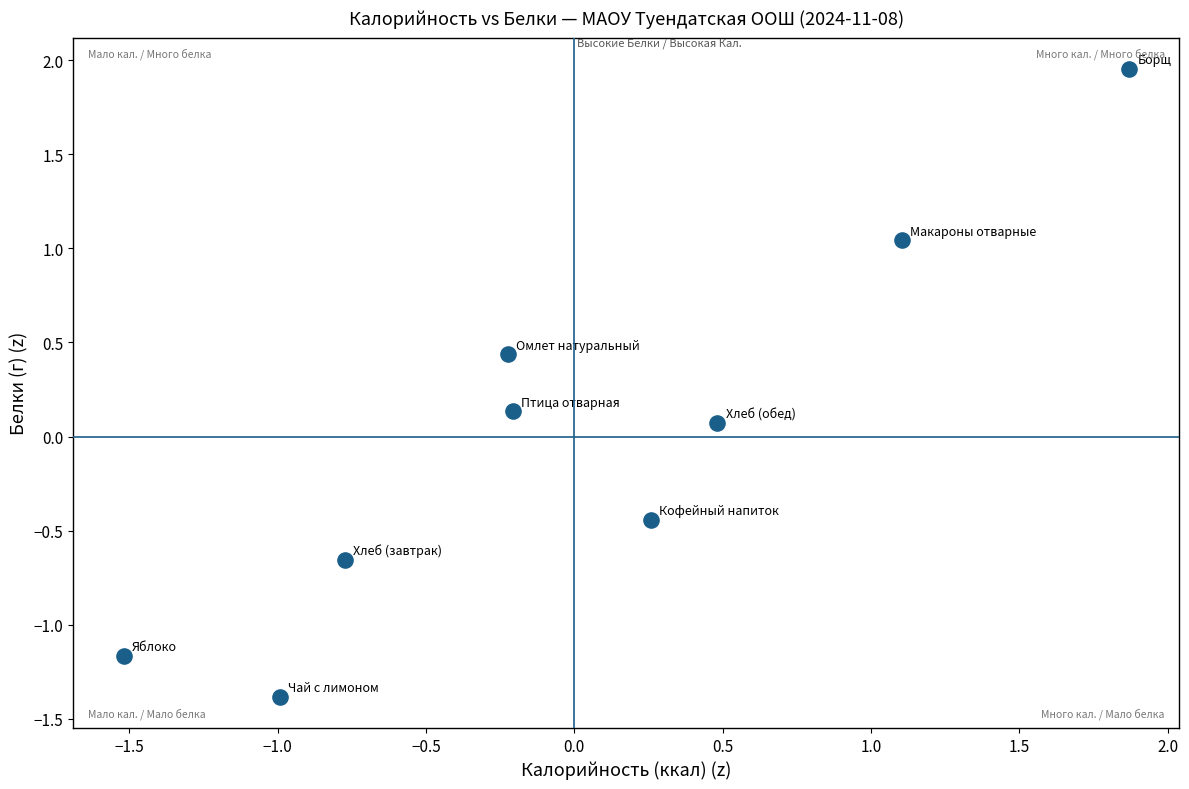

What is the range of X values (max minus min)?

3.4